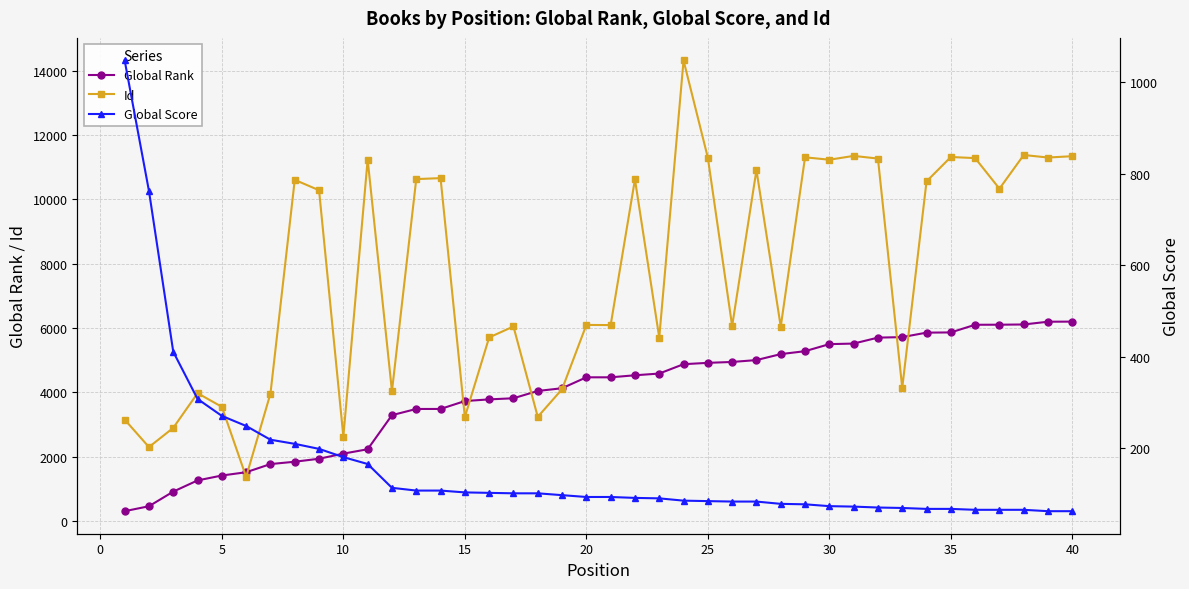

True or false: Id has more than 2 points higher than both neighbors.

True